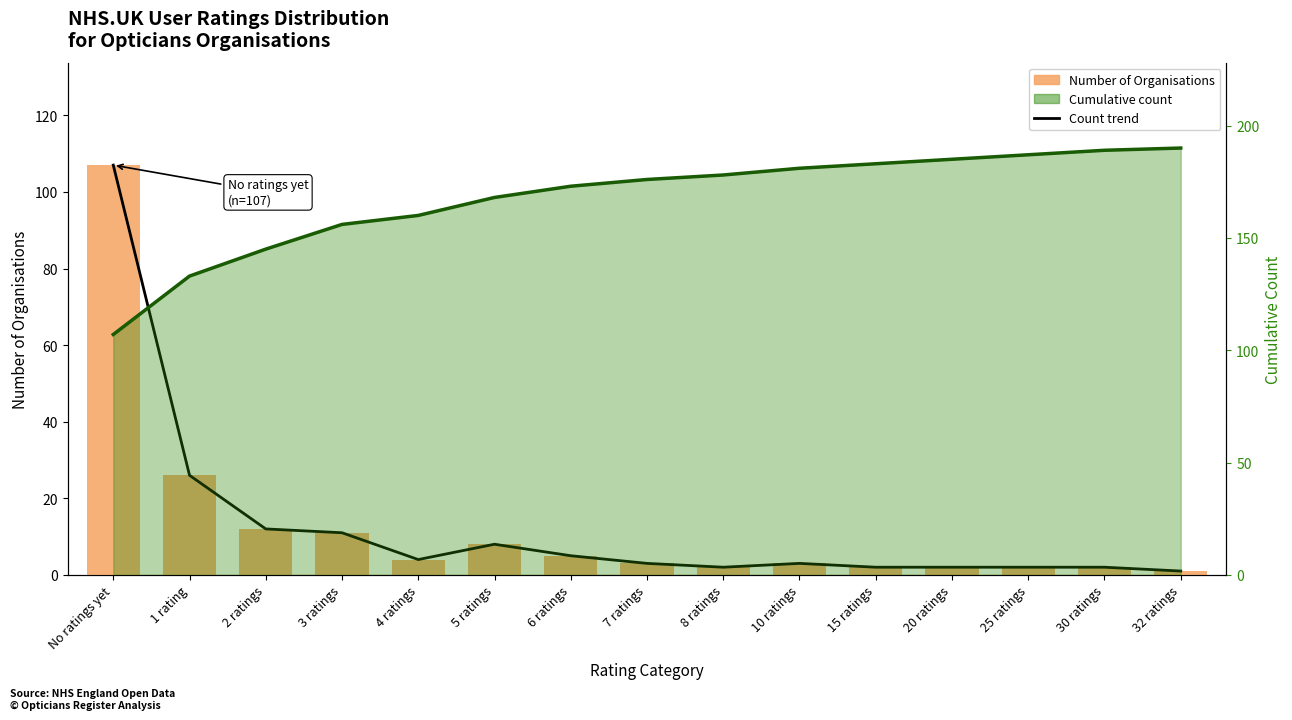

Which has a higher value, 15 ratings or 32 ratings?

15 ratings